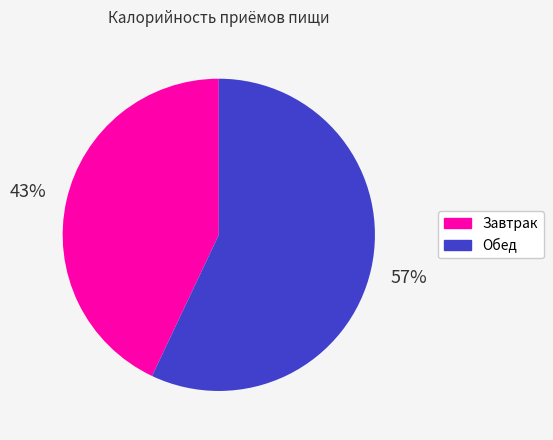

Do Обед and Завтрак together represent more than half of the pie?

Yes